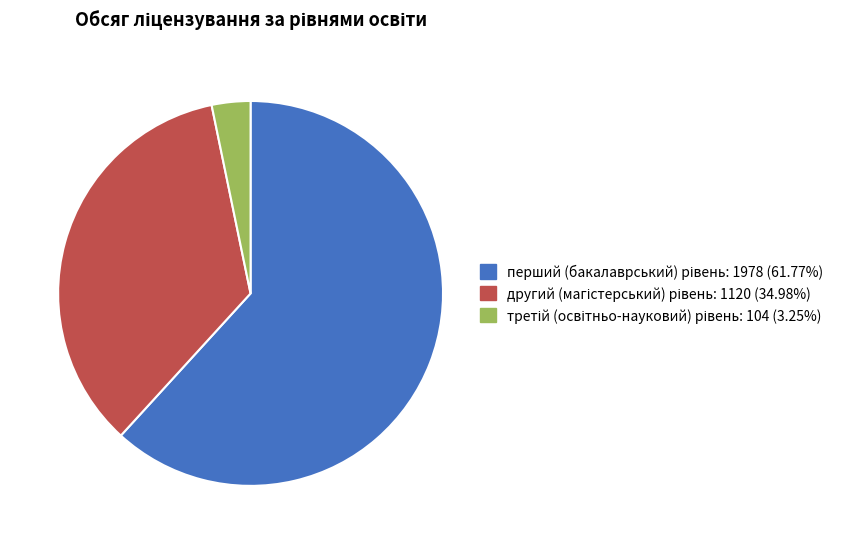

Is there any slice that represents more than half of the pie?

Yes